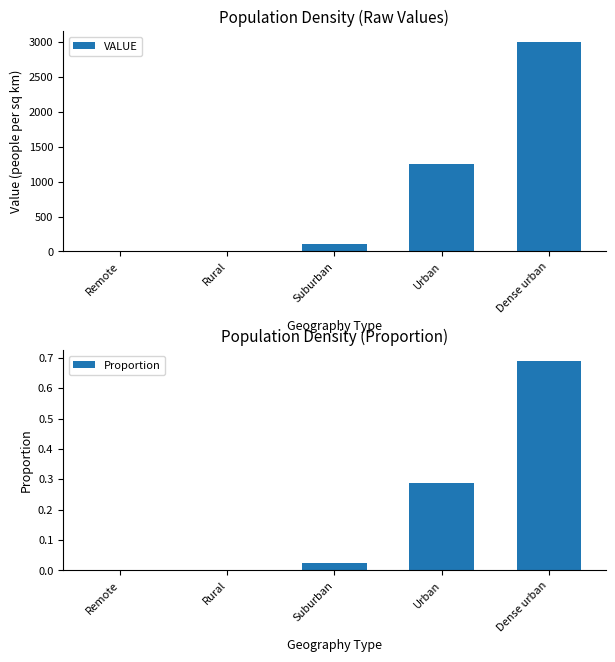

Reading right to left, extract all data points from this chart.

VALUE: 3000.0	1250.0	100.0	0.2	-0.0
Proportion: 0.7	0.3	0.0	0.0	0.0